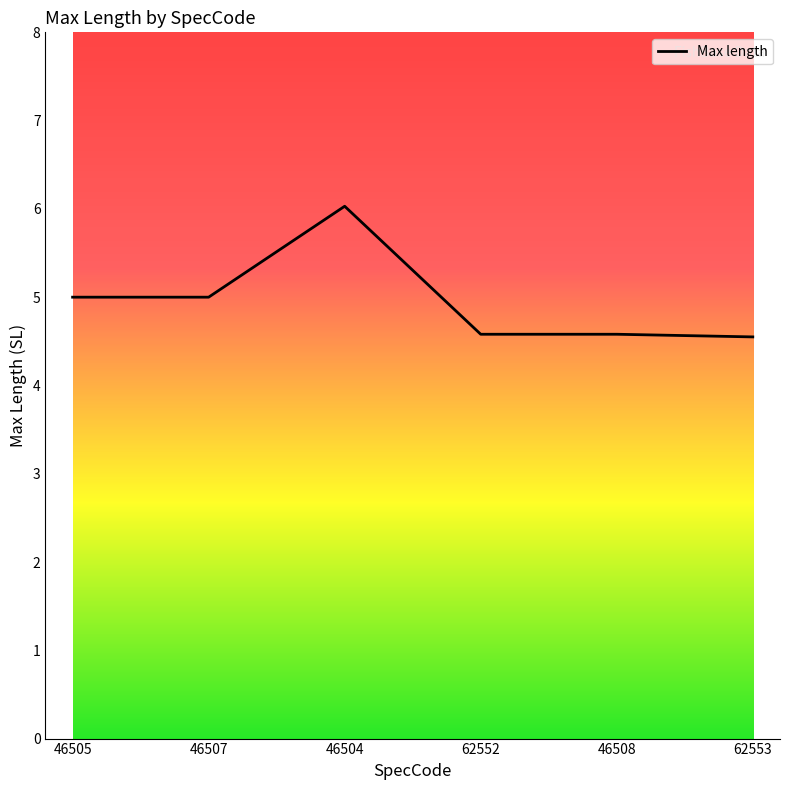

What is the maximum value shown in the chart?

6.0